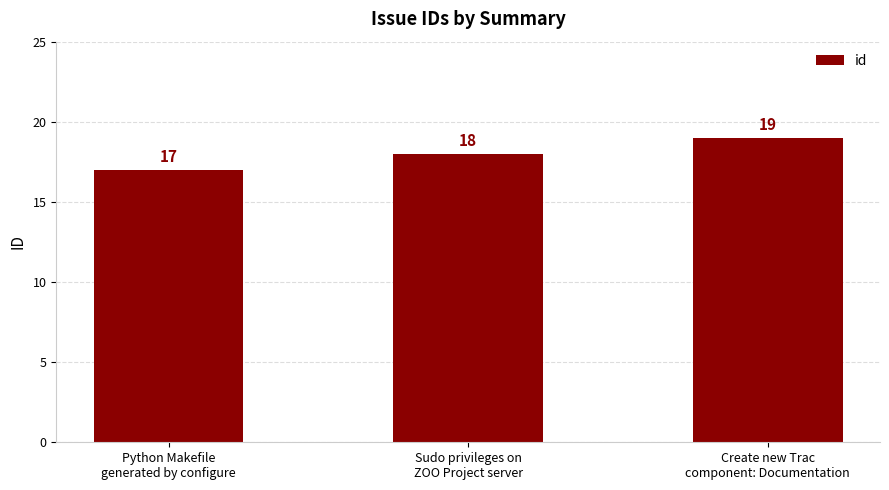

What is the average value?

18